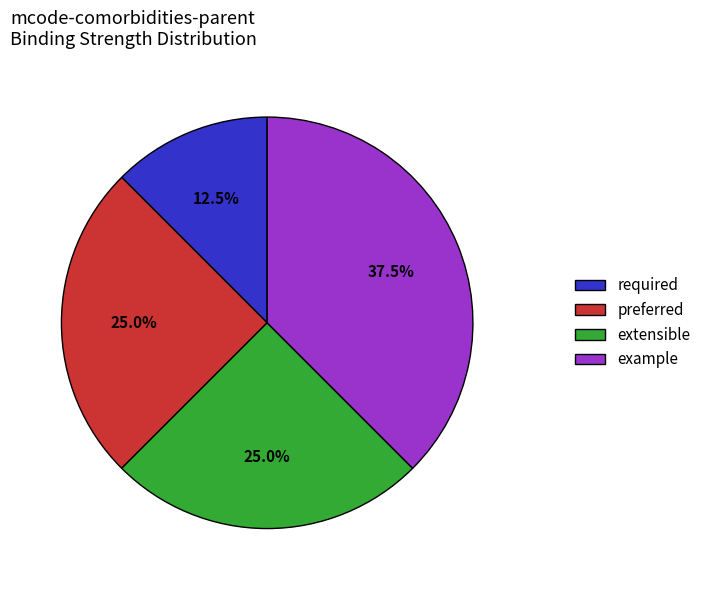

Between preferred and required, which is larger?

preferred